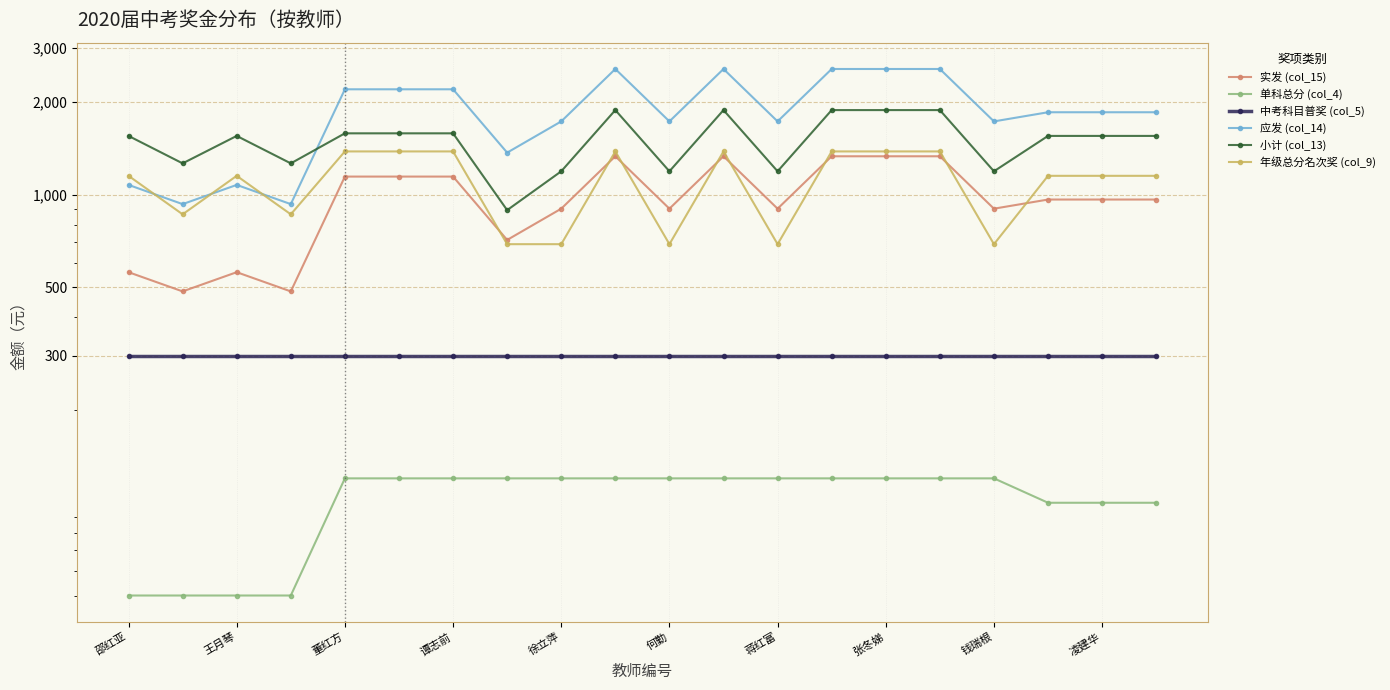

Count the number of data series in this chart.

6